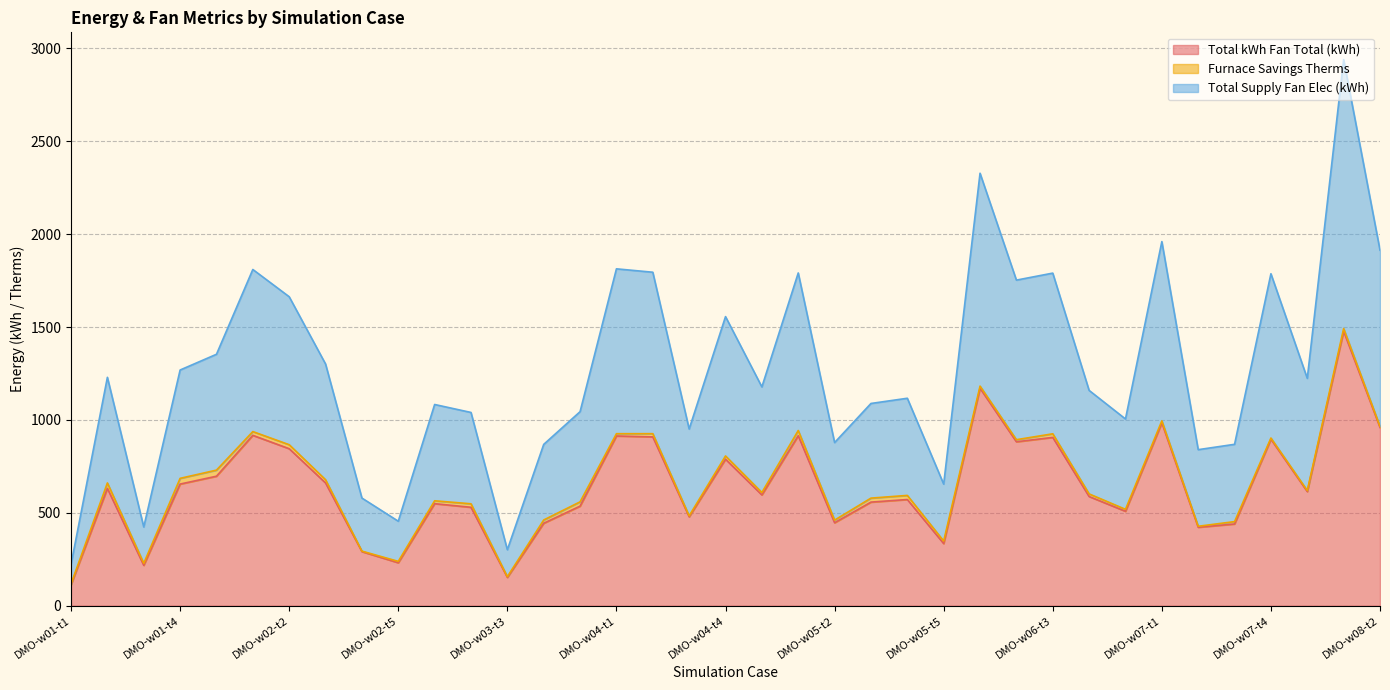

Where does the Total Supply Fan Elec (kWh) series first go above 1177?

DMO-w01-t2